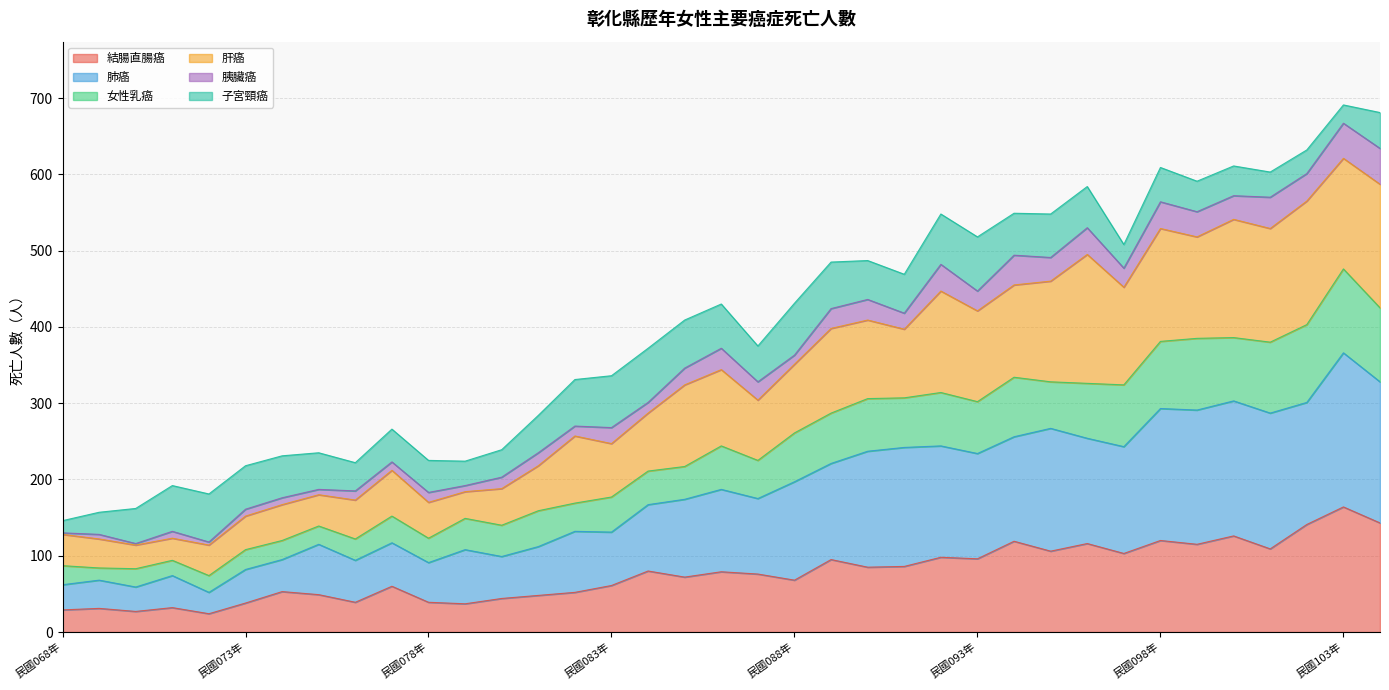

At which category is the sum across all series the highest?

民國103年